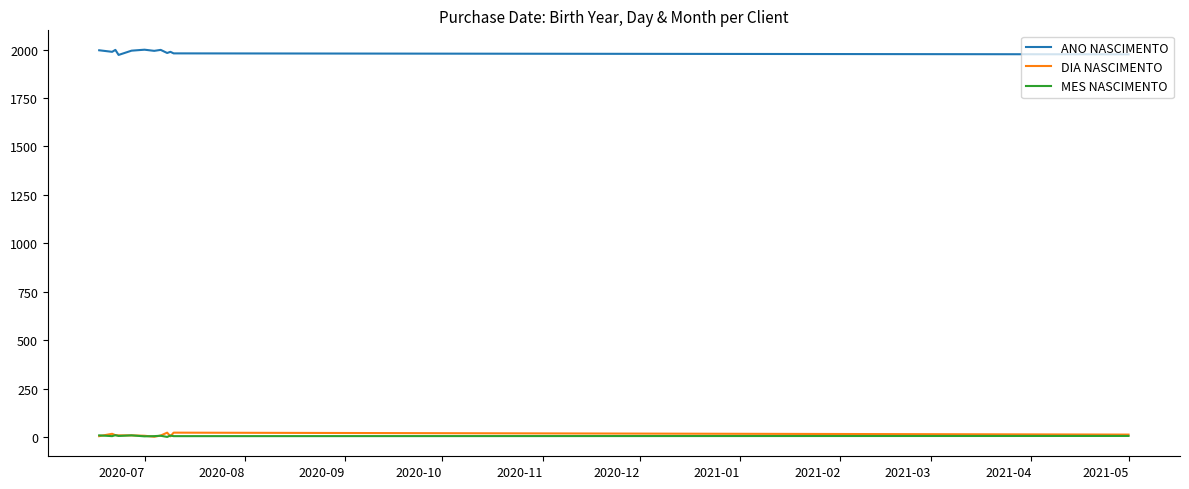

True or false: DIA NASCIMENTO and ANO NASCIMENTO intersect in this chart.

False